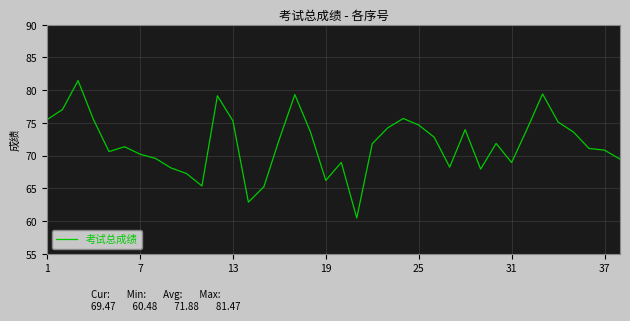

What is the minimum value shown in the chart?

60.5